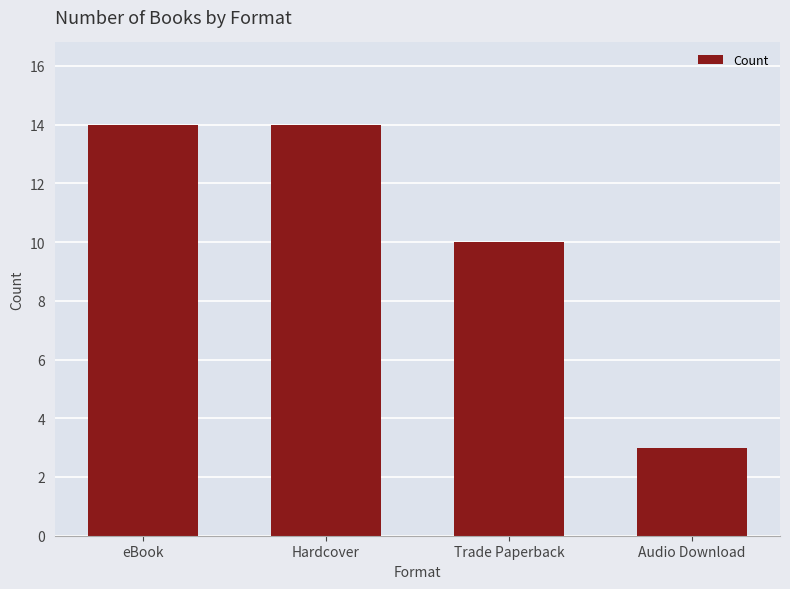

Reading left to right, extract all data points from this chart.

eBook=14	Hardcover=14	Trade Paperback=10	Audio Download=3